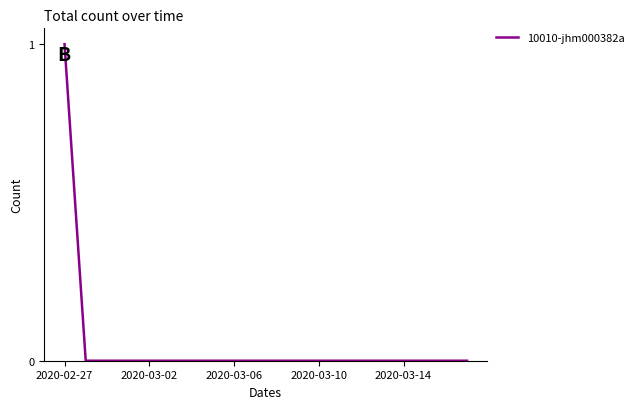

Is this an area chart (filled region under the line)?

No